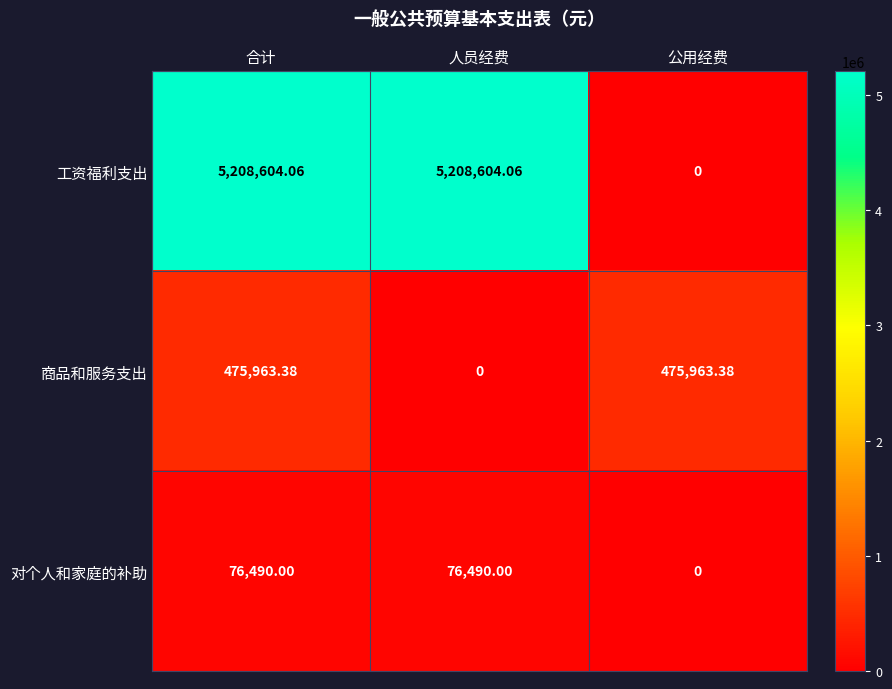

Which series has the largest total across all categories?

工资福利支出